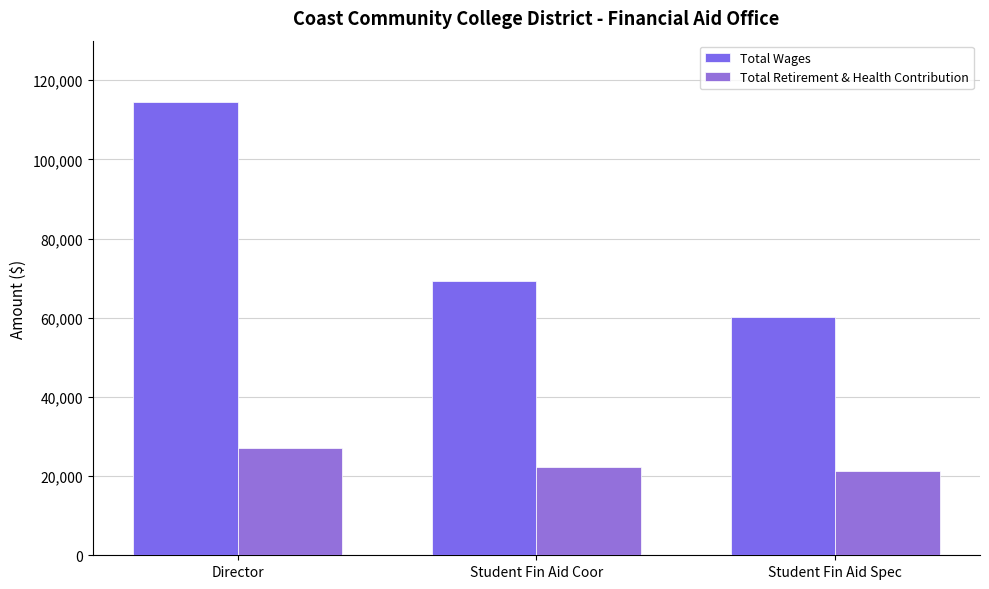

At how many categories does at least one series exceed 67726?

2